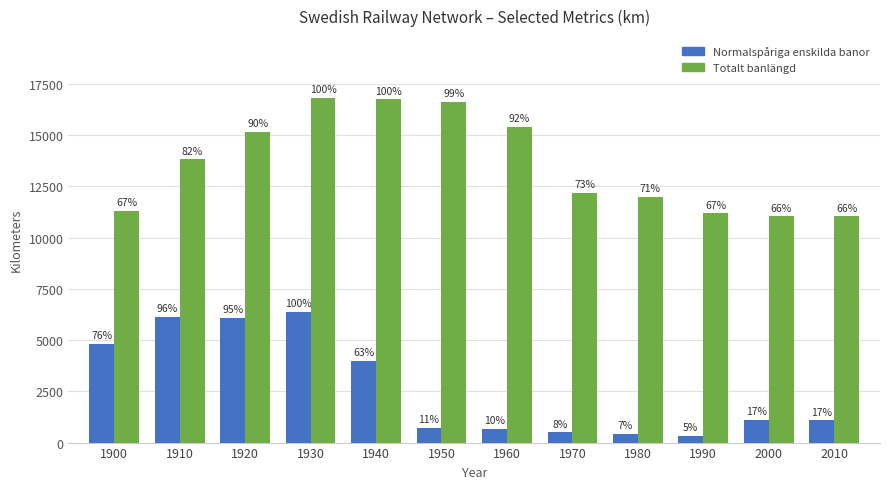

Rank the categories by Totalt banlängd value from highest to lowest.

1930, 1940, 1950, 1960, 1920, 1910, 1970, 1980, 1900, 1990, 2000, 2010